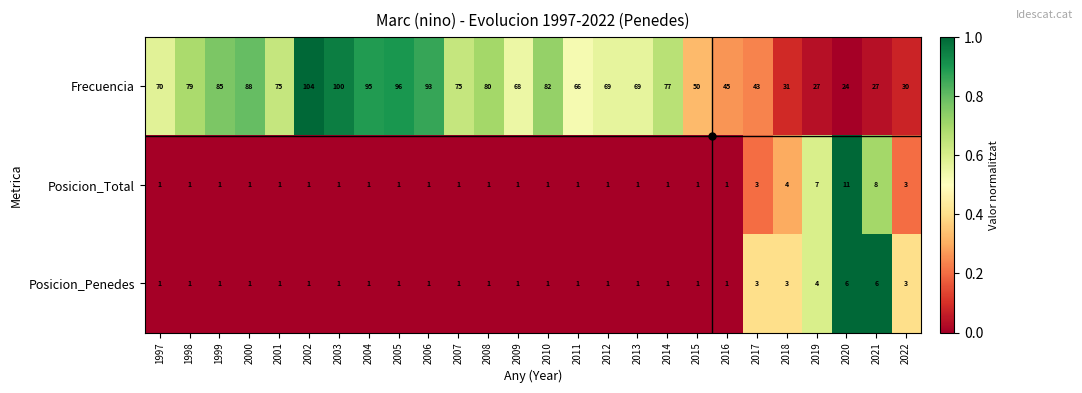

List the series in order of their peak value, lowest first.

Posicion_Penedes, Posicion_Total, Frecuencia